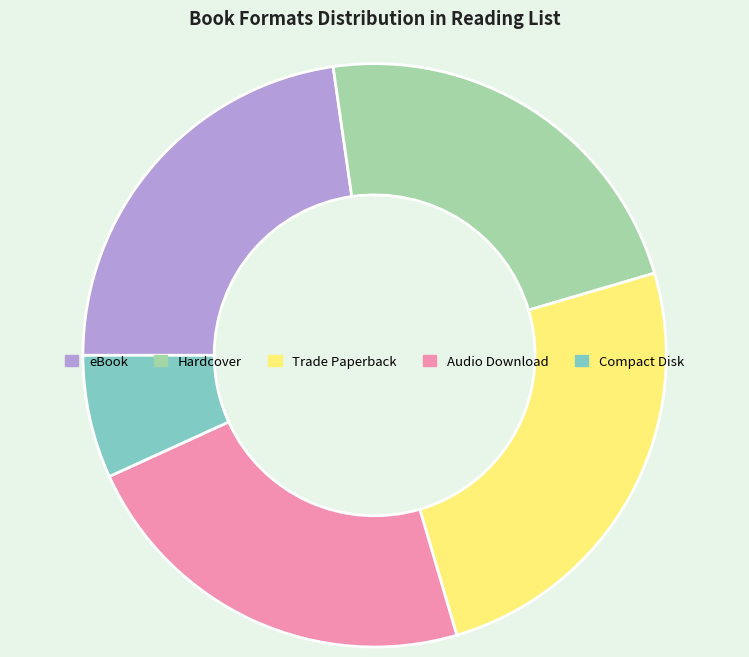

What is the ratio of the value at Compact Disk to the value at Hardcover?

0.3